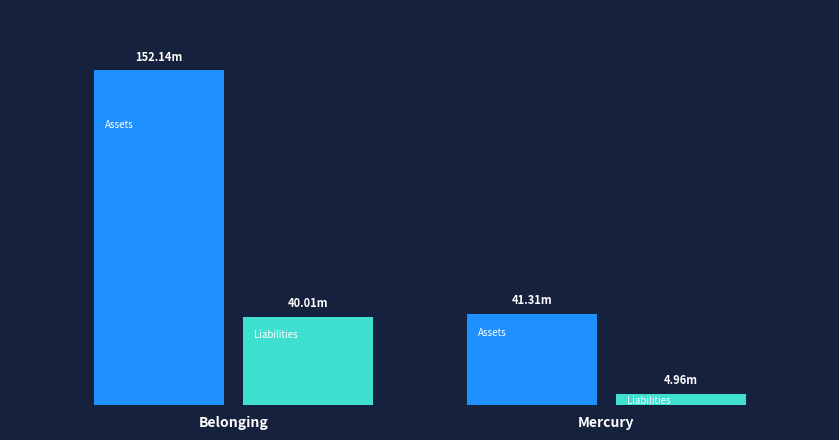

What is the total value across all series at Belonging?

192150215